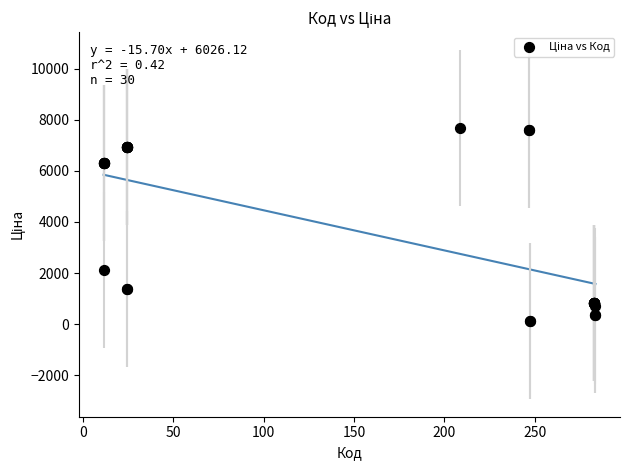

What Y value in the scatter plot is closest to 3903?

2108.4